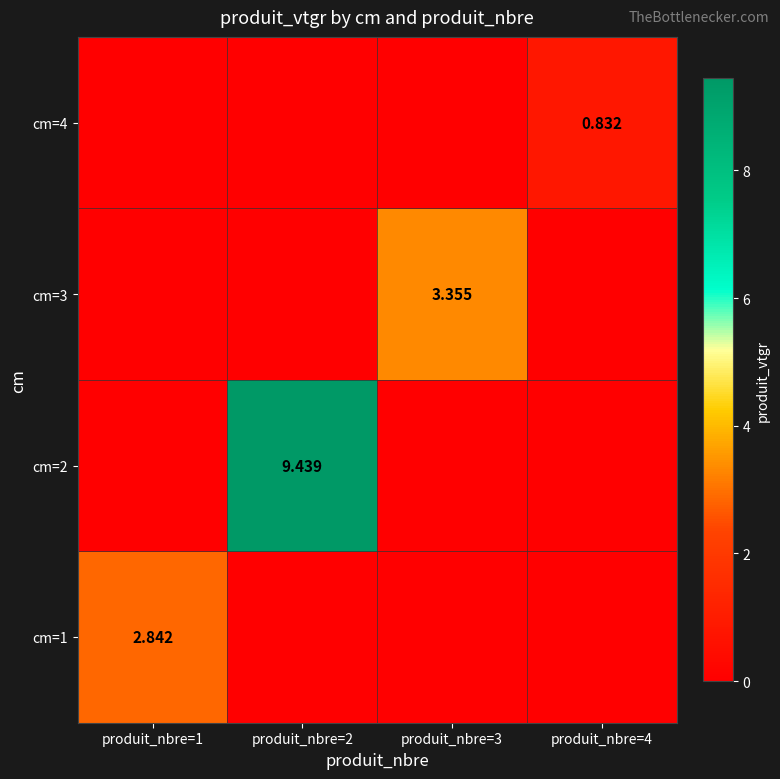

How many distinct data groups are displayed?

4